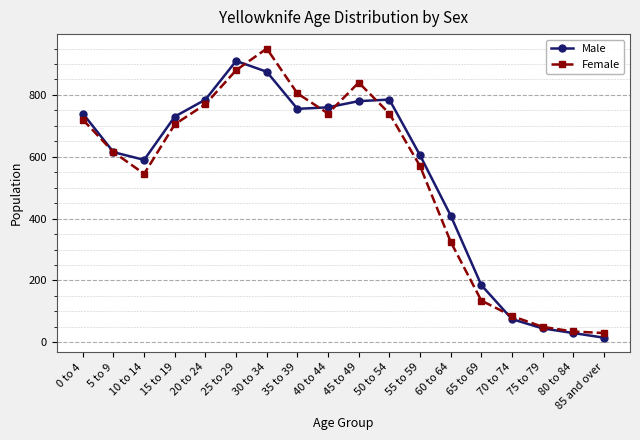

What is the label of the 2nd point from the left?

5 to 9